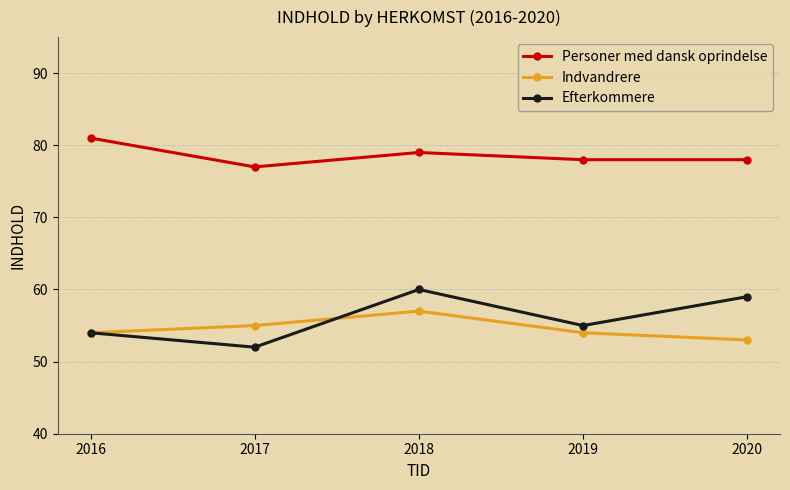

Where is the first local minimum for Personer med dansk oprindelse?

2017